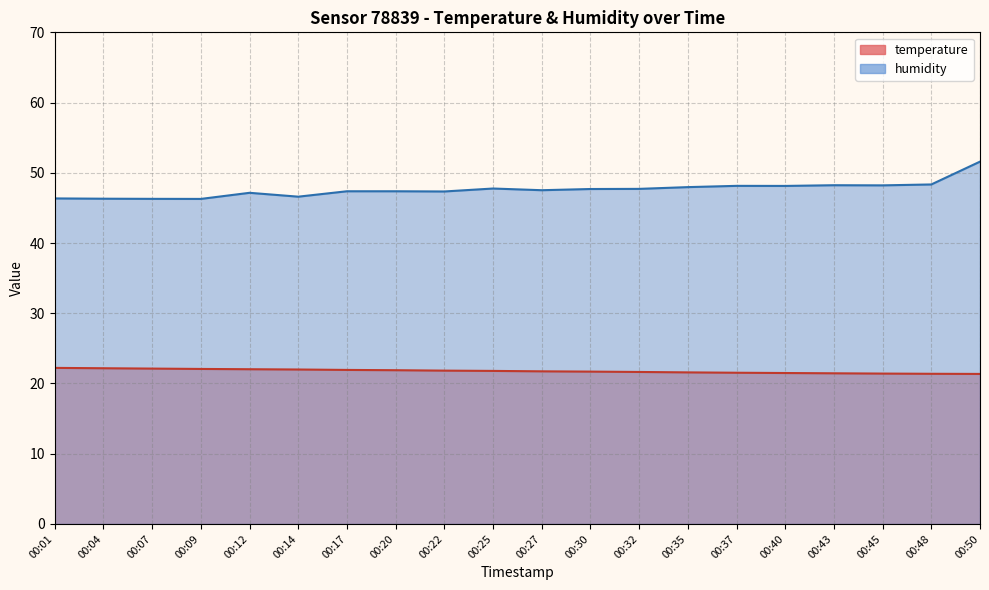

What is the difference between the humidity values at 00:04 and 00:17?

1.1